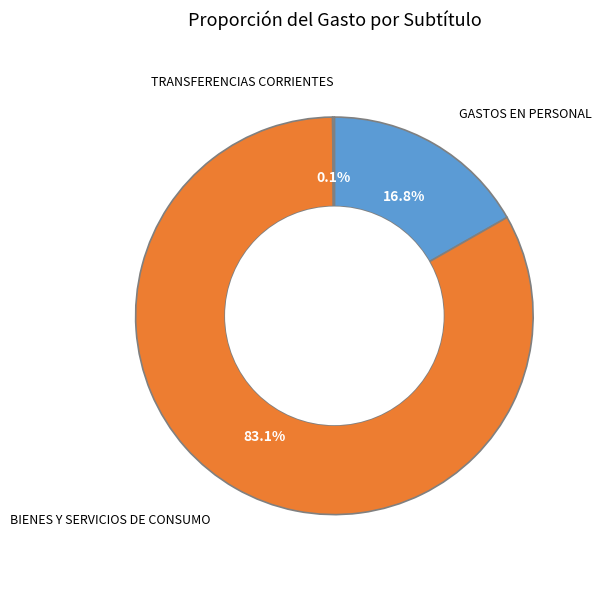

Between BIENES Y SERVICIOS DE CONSUMO and GASTOS EN PERSONAL, which is larger?

BIENES Y SERVICIOS DE CONSUMO